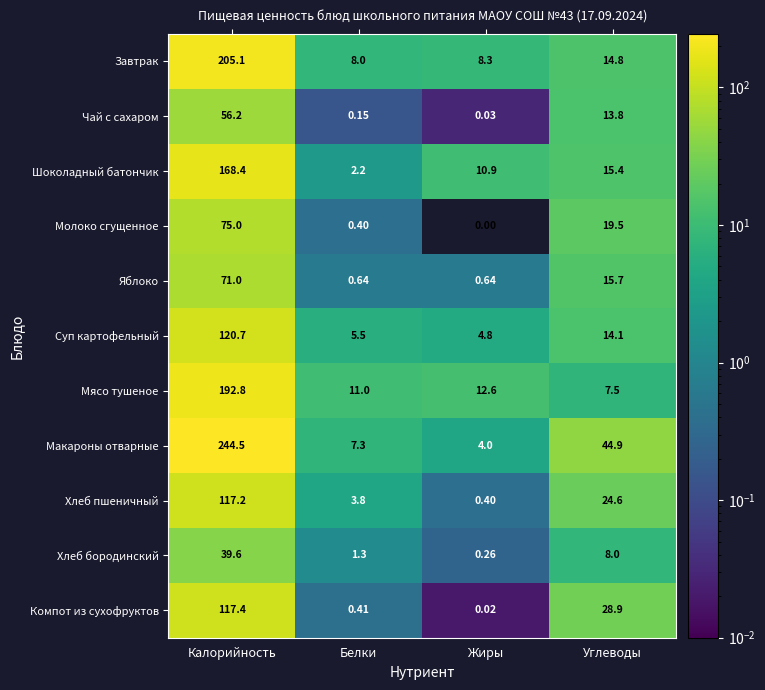

How many series are shown in this chart?

11